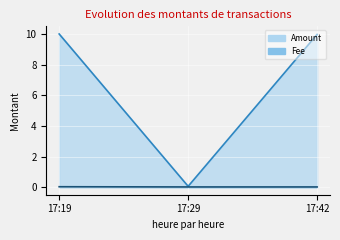

Rank the series by their average value, from lowest to highest.

Fee, Amount